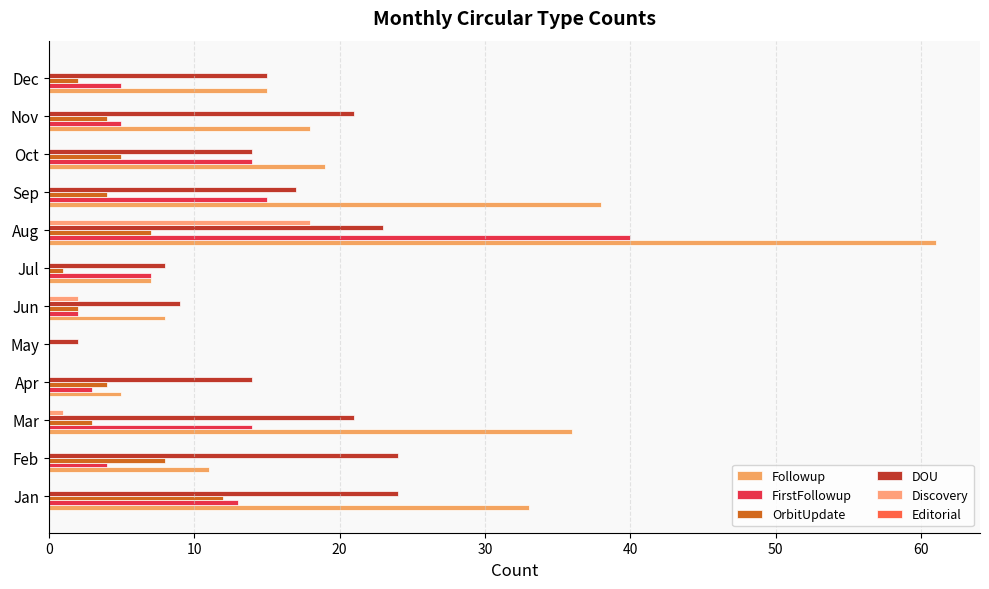

How many positive values does the FirstFollowup series have?

11